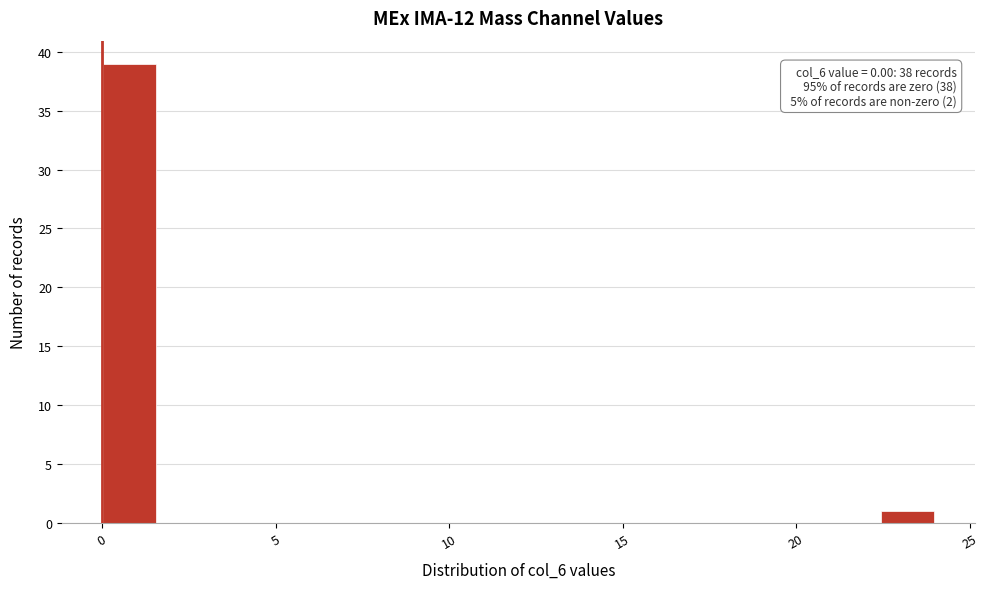

Around what value on the x-axis is the tallest bar? Give the approximate position of its centre, as read against the axis.

1.0